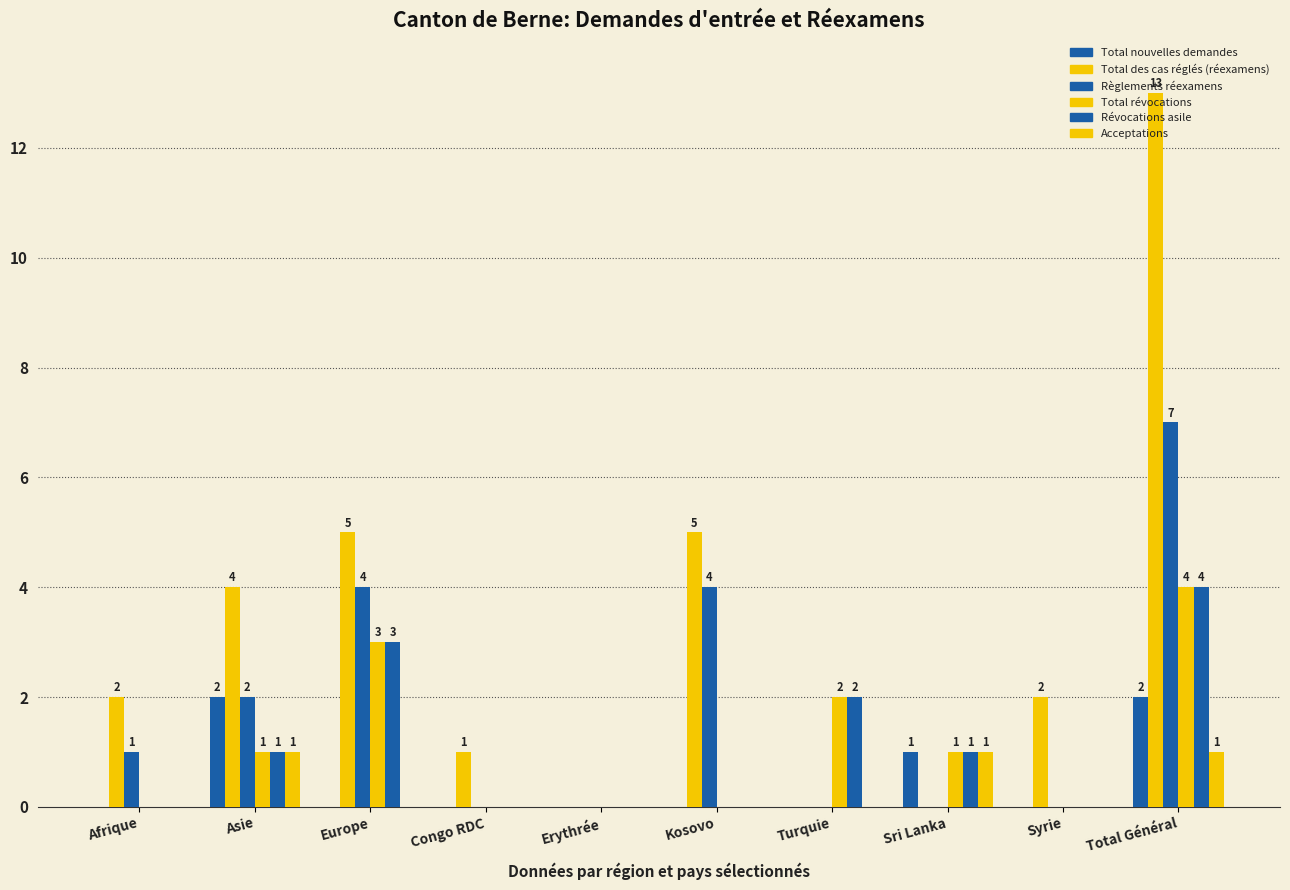

Which series has the largest total across all categories?

Total des cas réglés (réexamens)